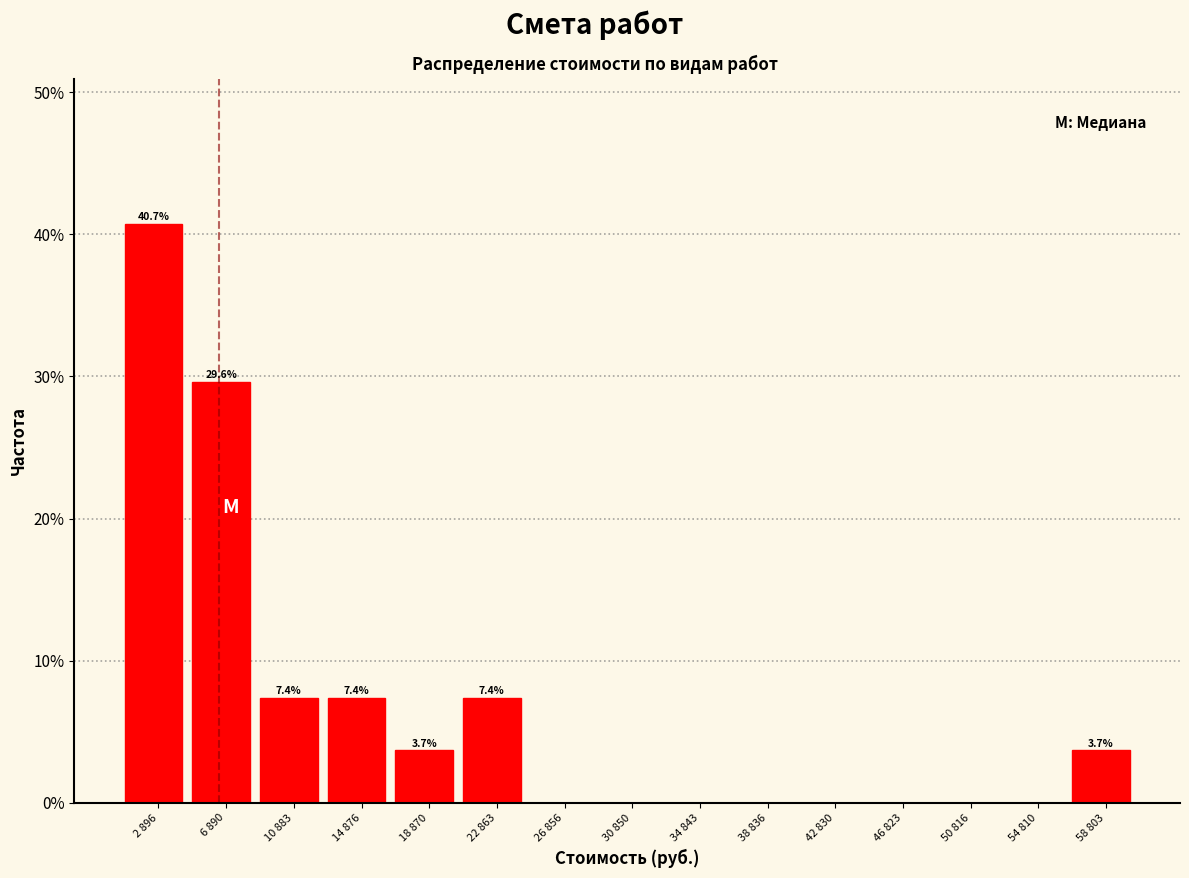

Reading right to left, transcribe all the data shown in this chart.

58 803=3.7	54 810=0.0	50 816=0.0	46 823=0.0	42 830=0.0	38 836=0.0	34 843=0.0	30 850=0.0	26 856=0.0	22 863=7.4	18 870=3.7	14 876=7.4	10 883=7.4	6 890=29.6	2 896=40.7